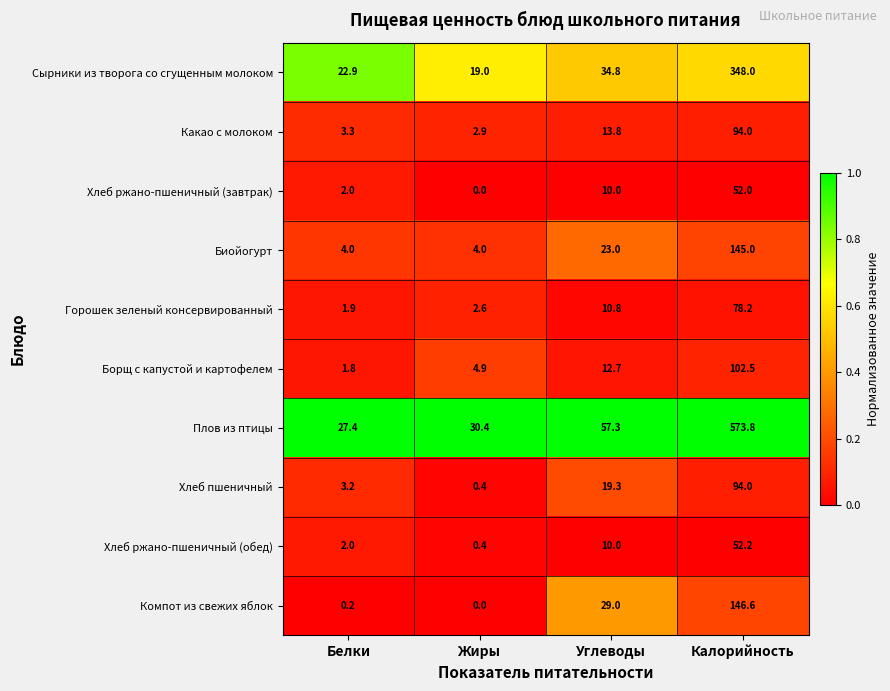

Between Белки and Жиры, which series saw the biggest shift?

Сырники из творога со сгущенным молоком